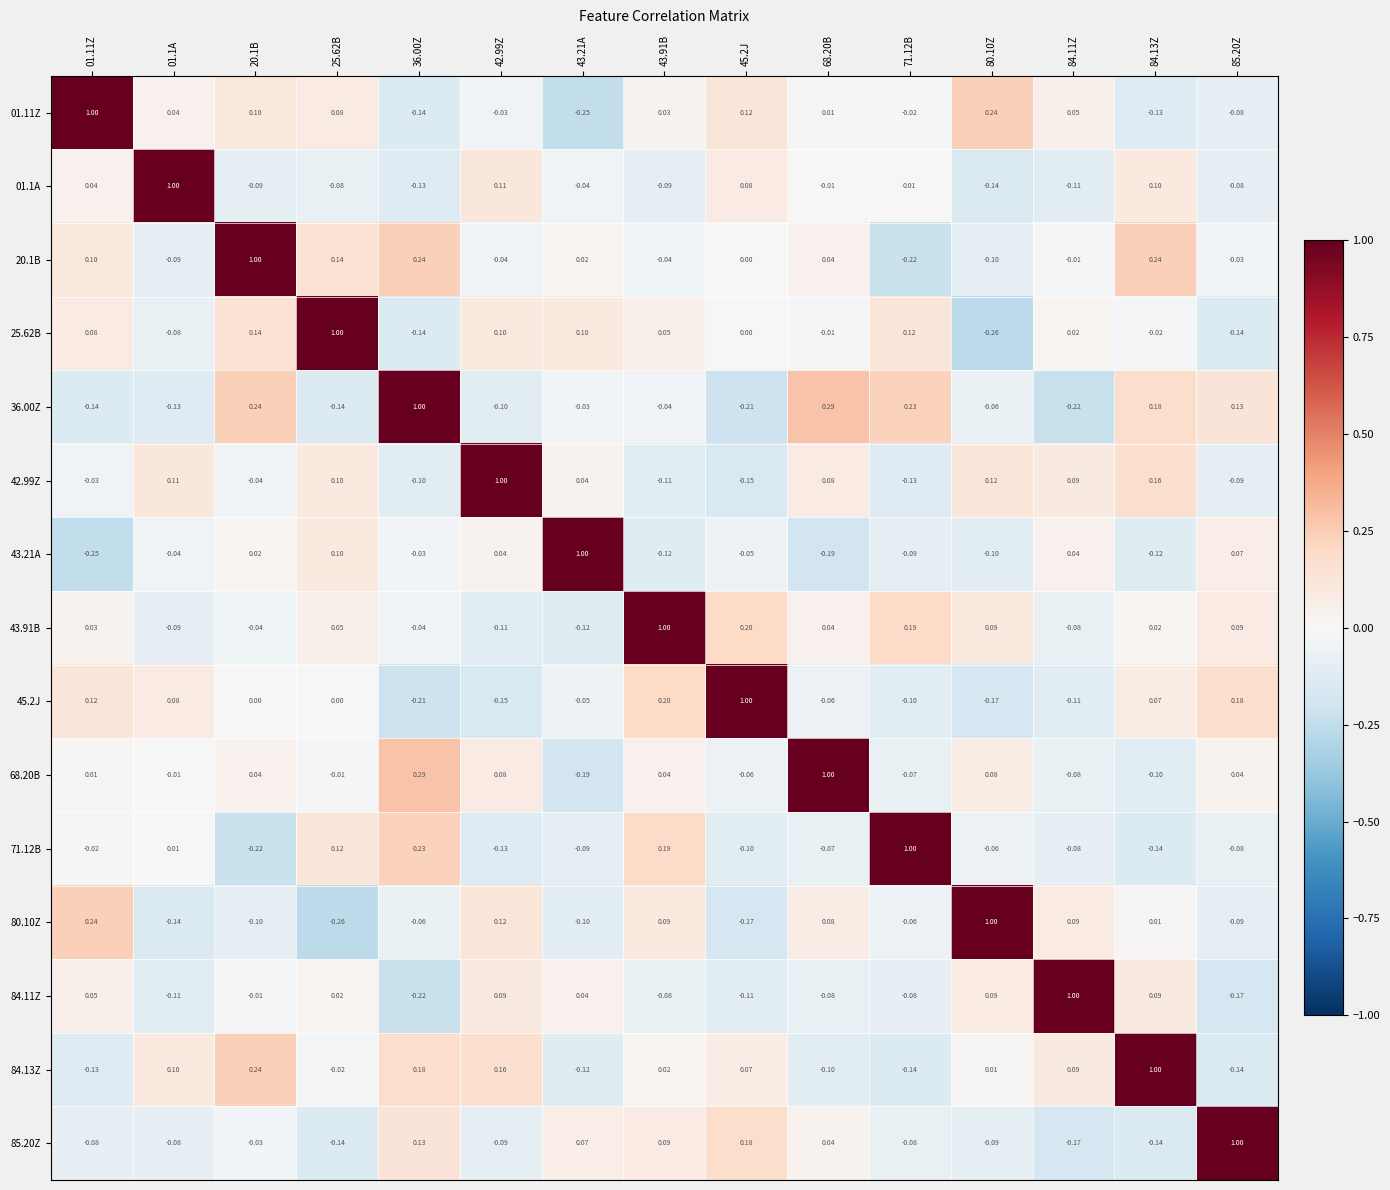

How many values in the 42.99Z series exceed 0?

8